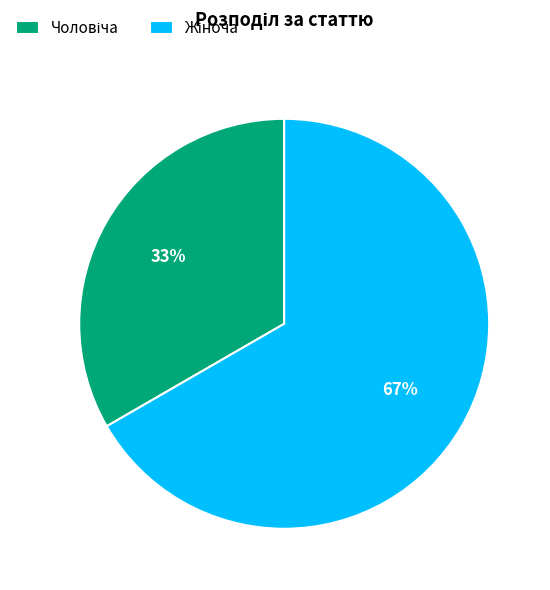

To the nearest percent, what is the average slice percentage?

50%